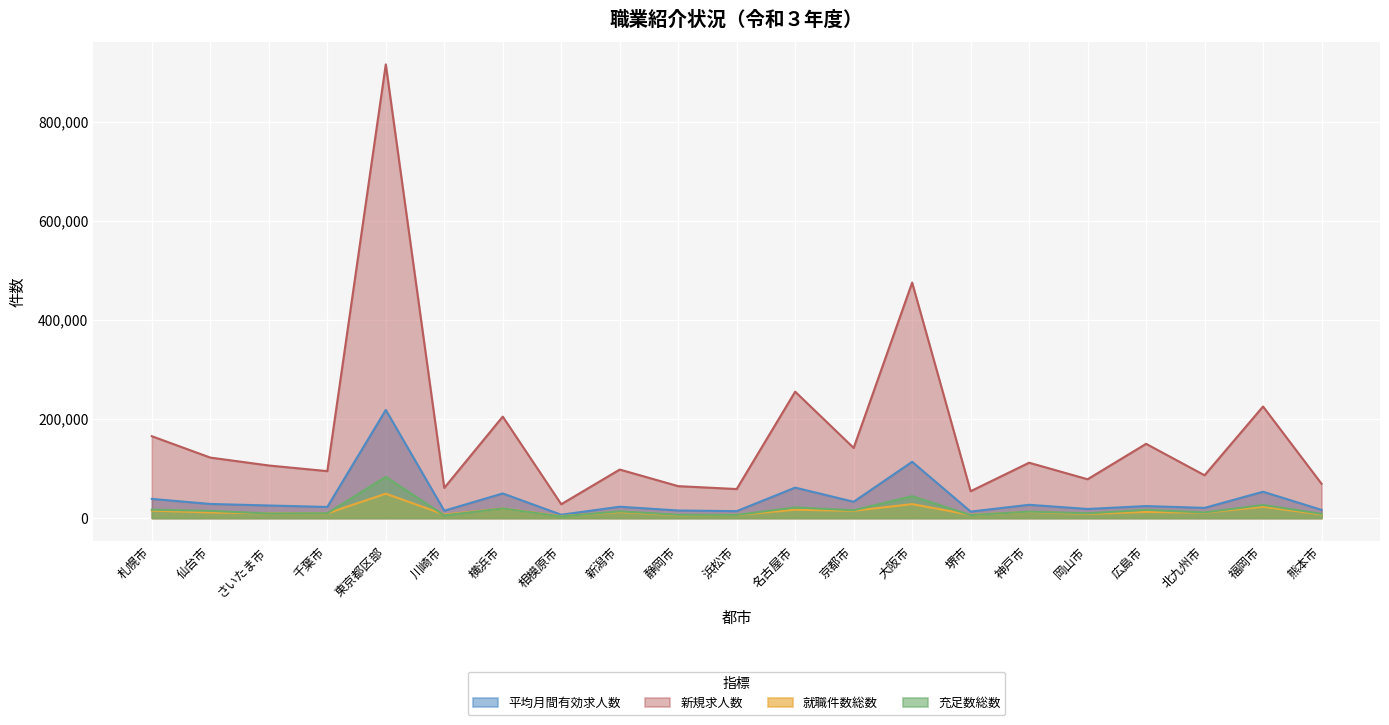

How many distinct data groups are displayed?

4